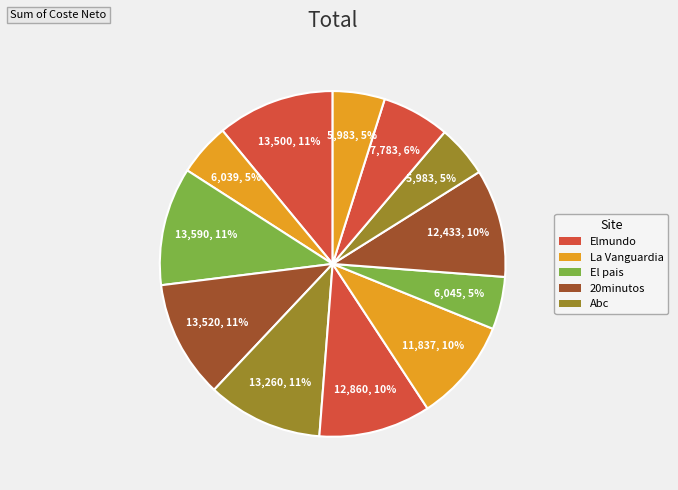

How many segments does this pie chart have?

12